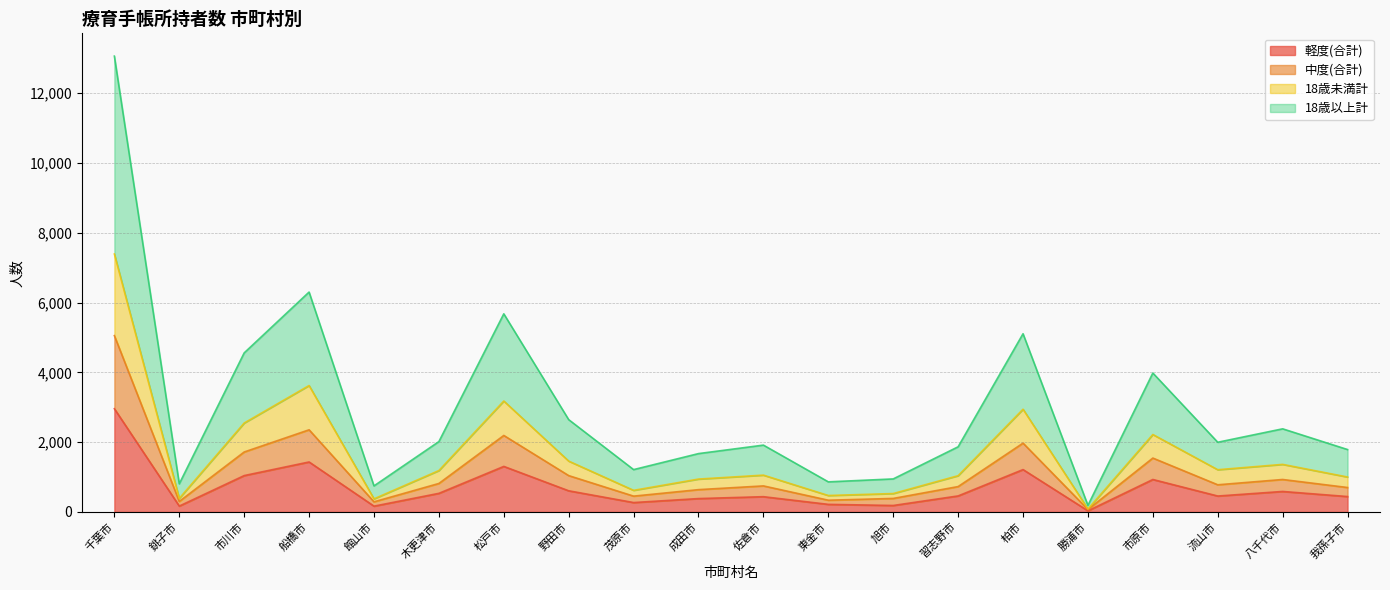

What is the maximum value for 軽度(合計)?

2958